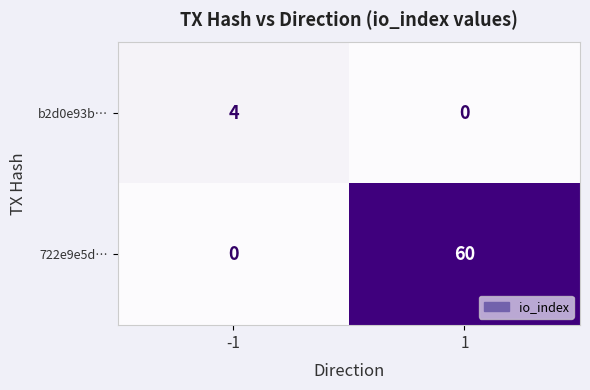

The b2d0e93b… series shows 4 at -1. True or false?

True